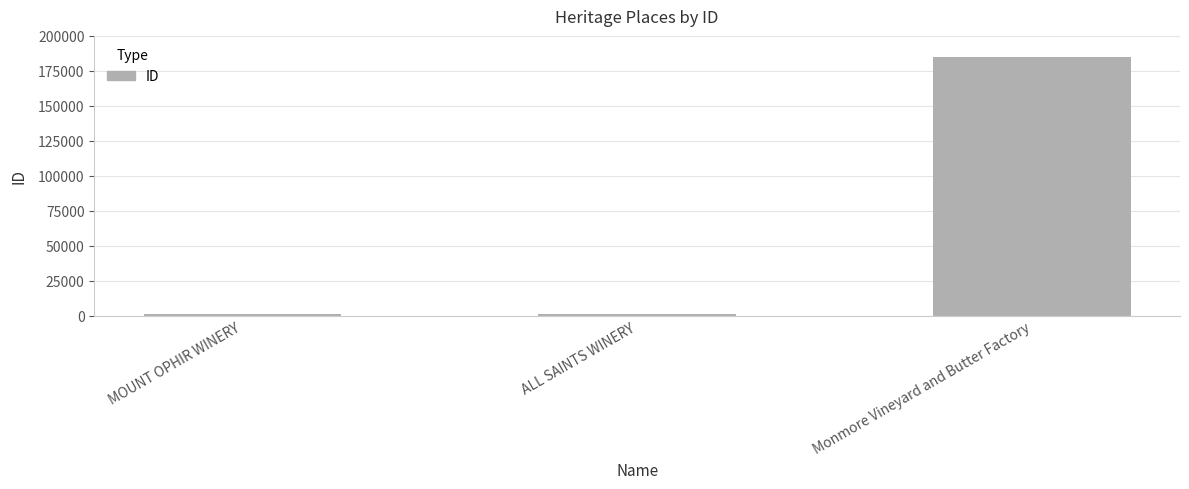

What is the average value?

62378